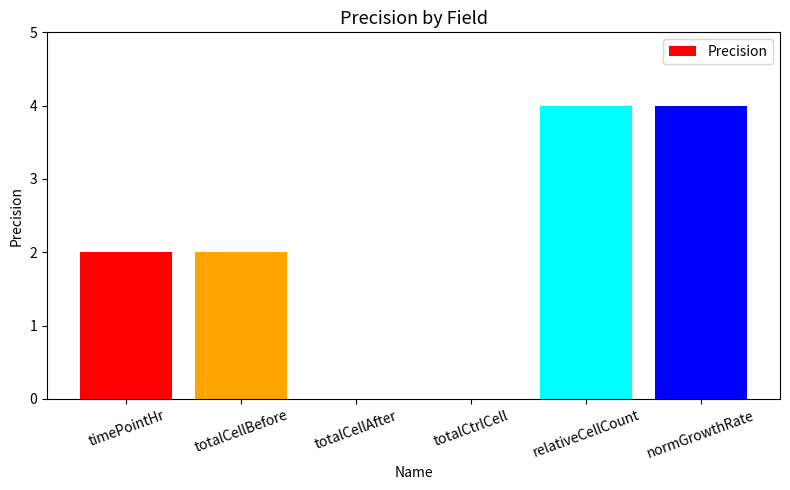

How many distinct data groups are displayed?

1